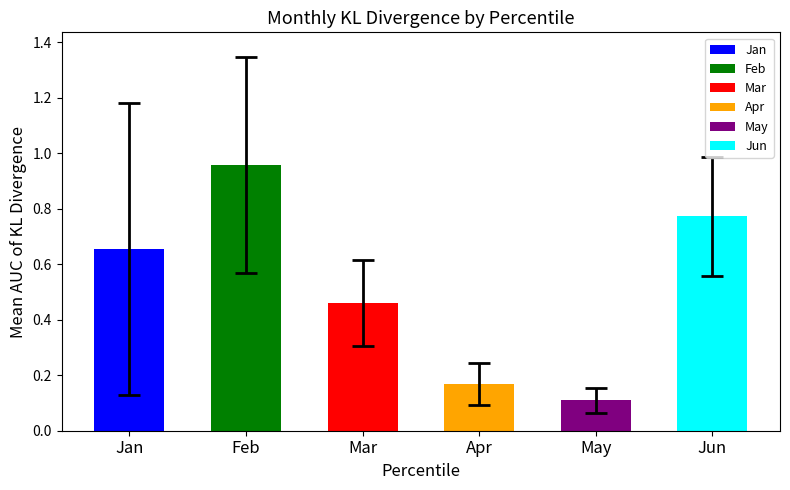

True or false: Apr has a value of 0.0 at pct65.

False